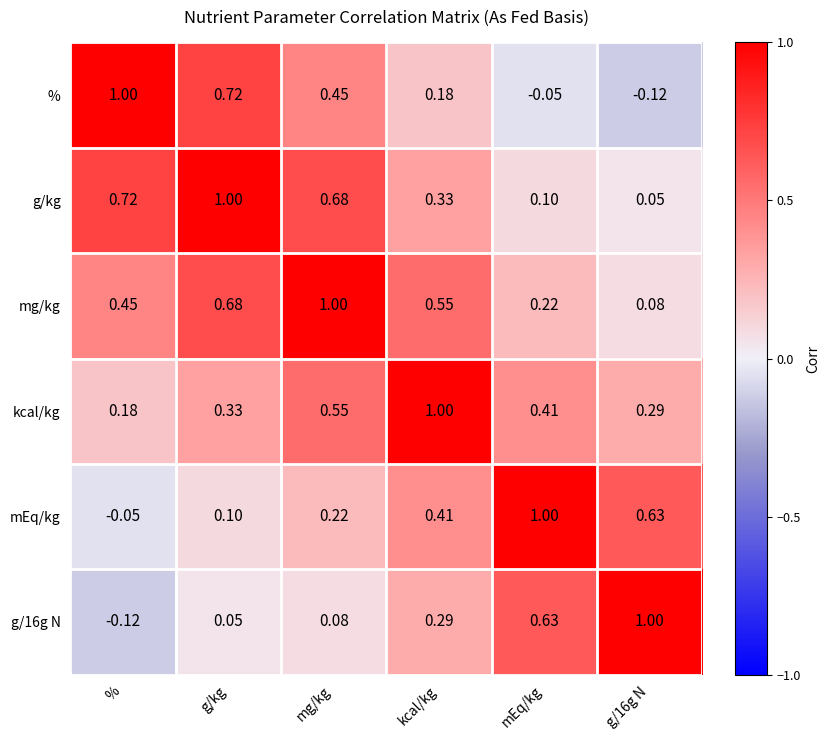

At which category is the sum across all series the highest?

mg/kg